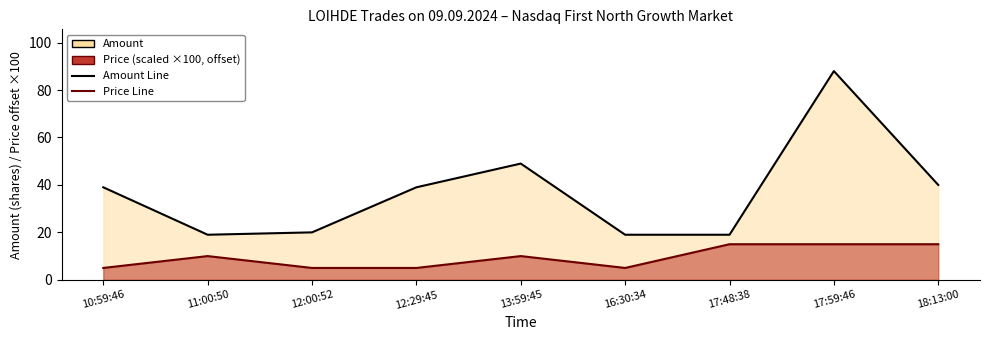

What is the greatest value displayed?

88.0